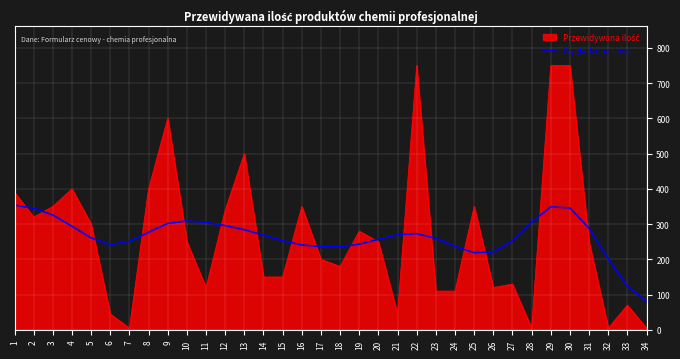

What is the total value across all series at 23?

370